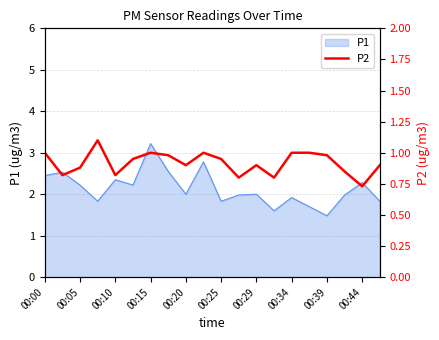

The value of P1 at 00:34 is 1.9. True or false?

True